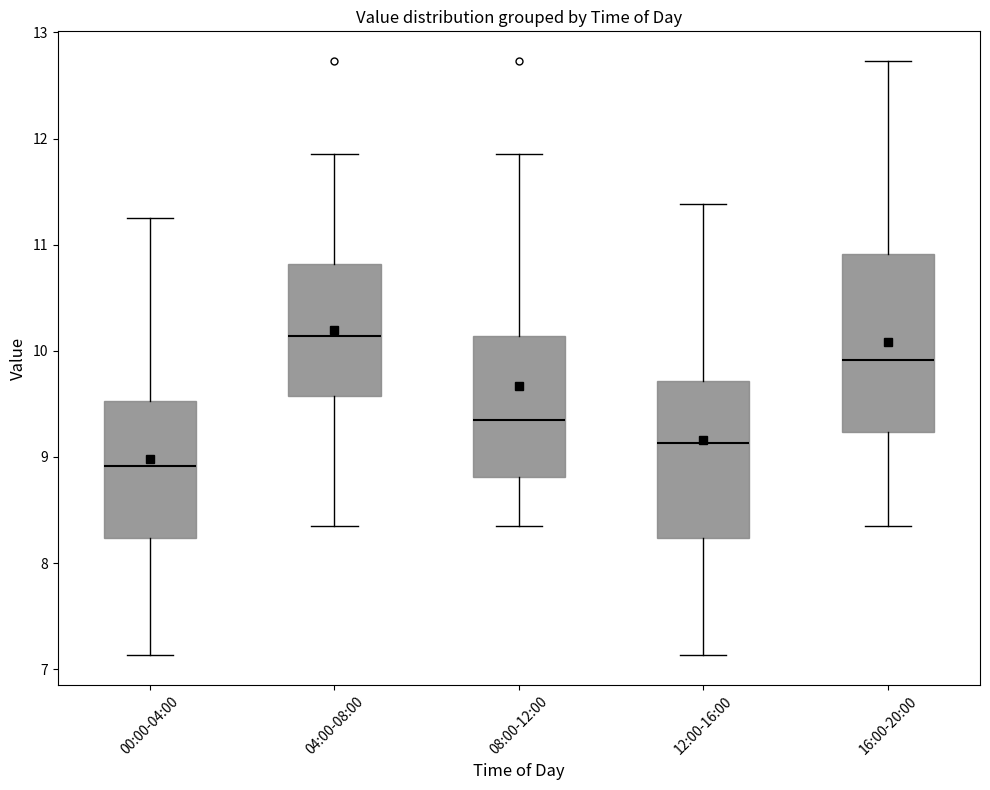

Which box's median line is the highest?

04:00-08:00